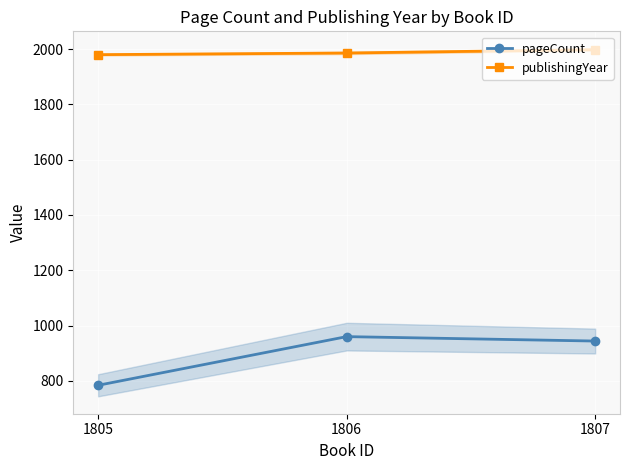

Does the chart display data point markers on the line(s)?

Yes